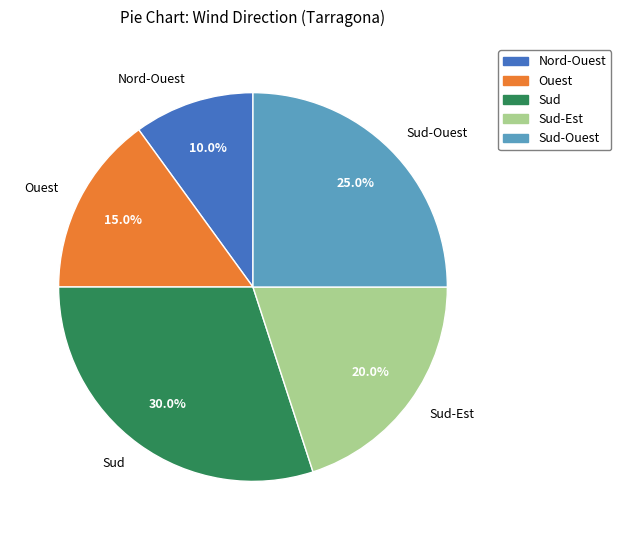

Is Sud the majority of the pie?

No